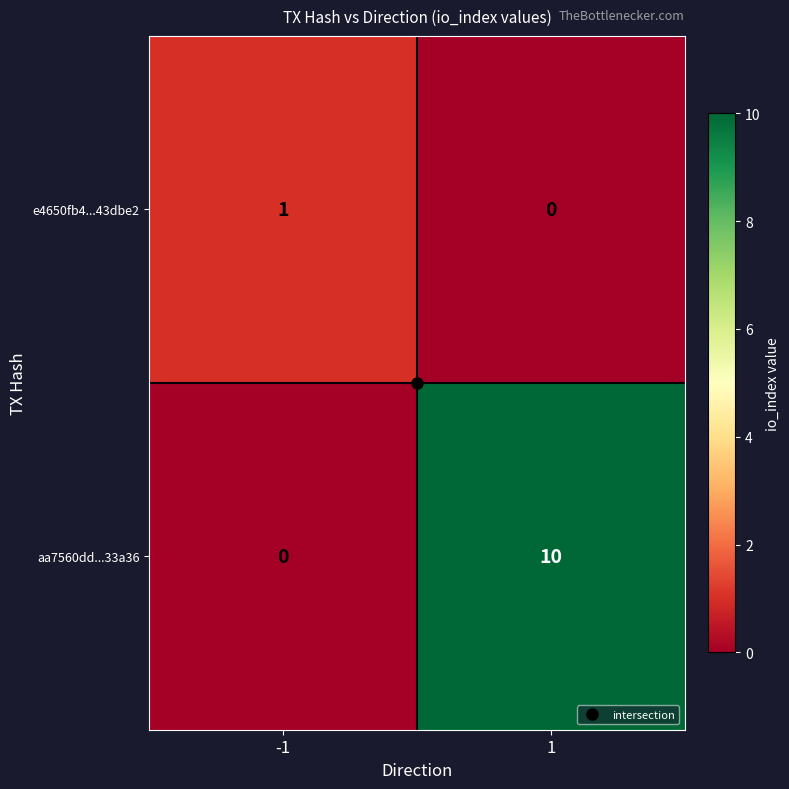

Which series changed the most between -1 and 1?

aa7560dd...33a36